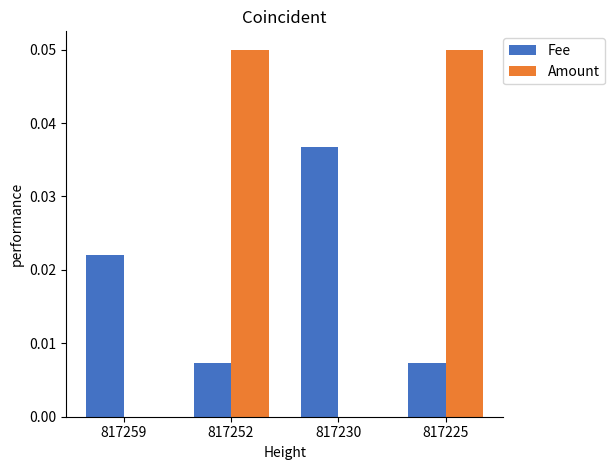

What are all the series names shown in the legend?

Fee, Amount